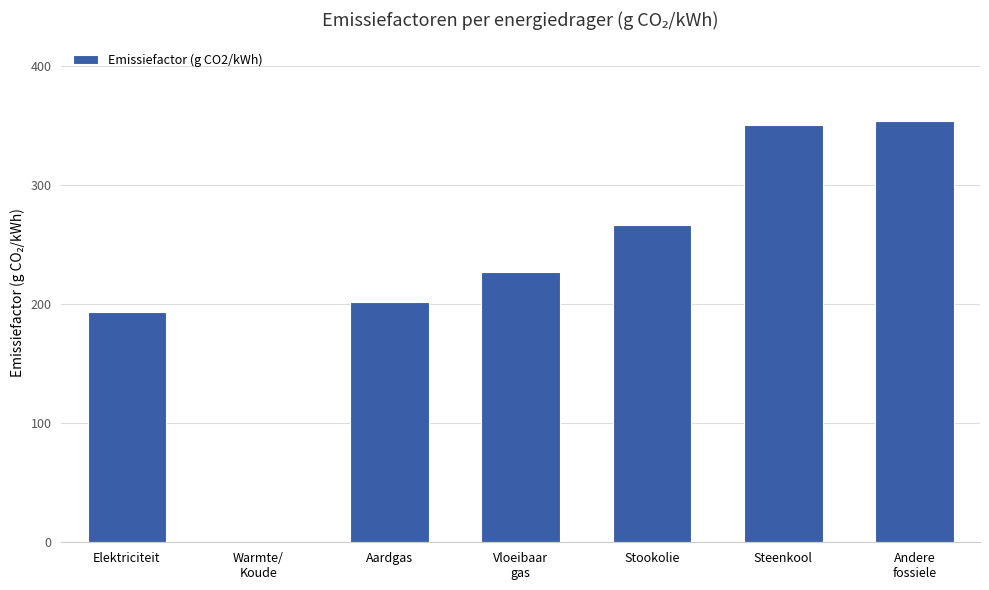

What is the change in value from Elektriciteit to Steenkool?

+157.4